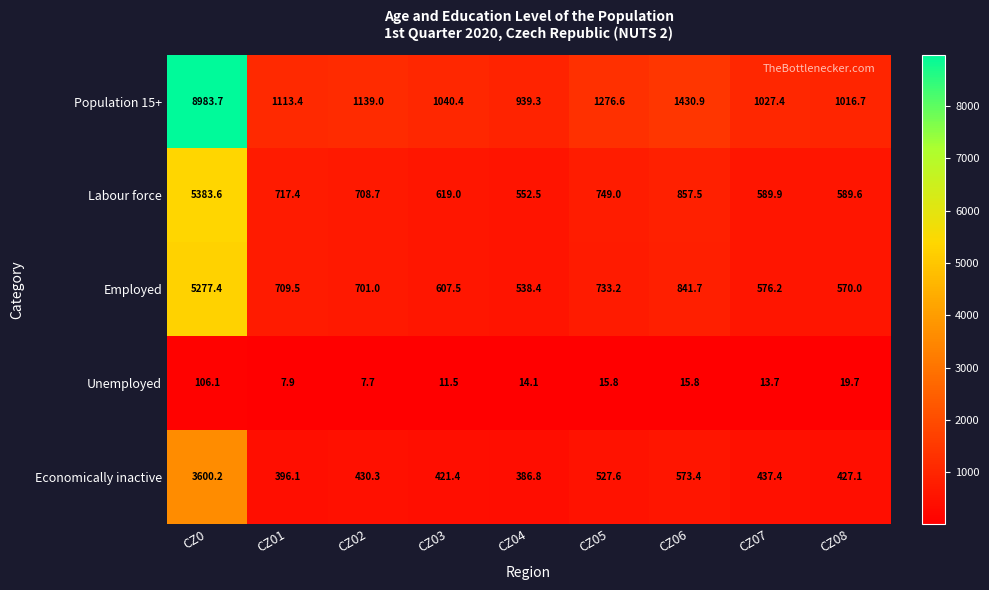

Which category has the highest value in the Economically inactive series?

CZ0